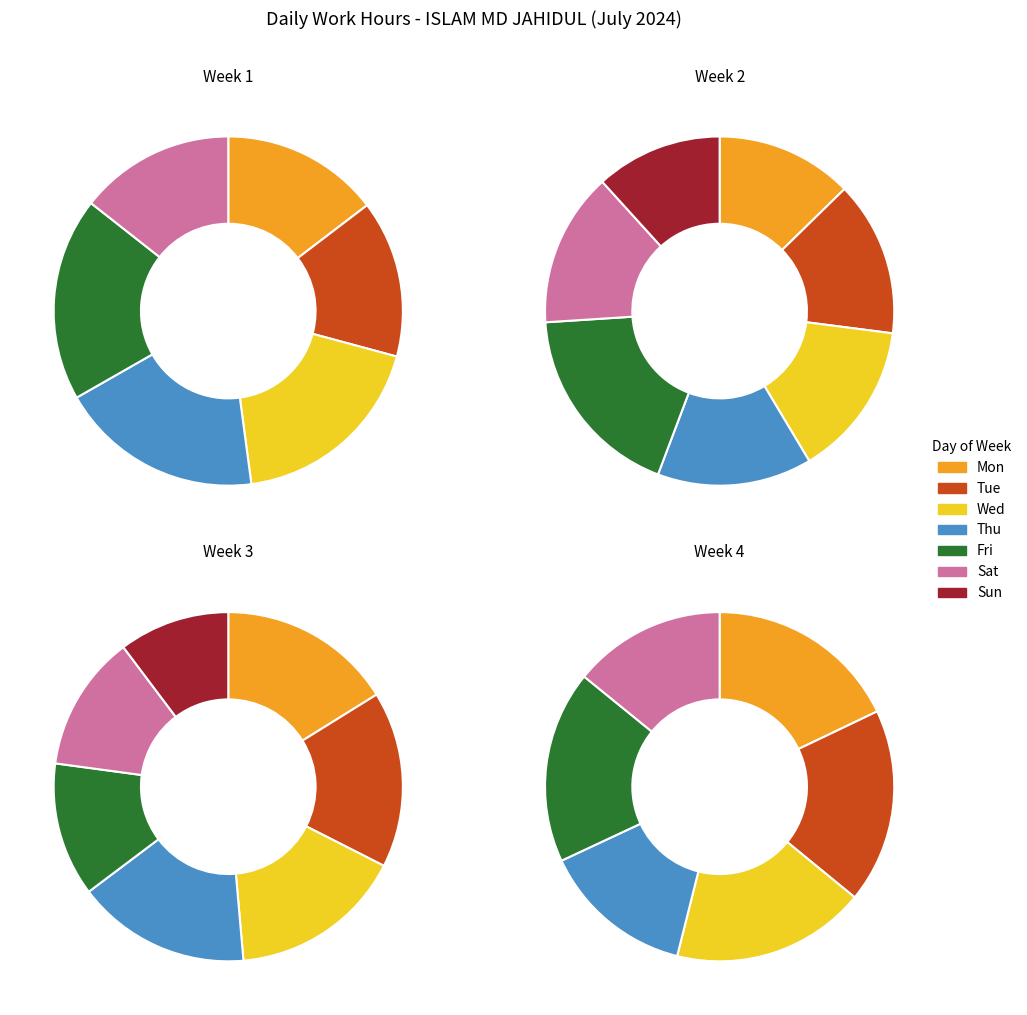

How much of the chart is everything except Day 7?

100.0%